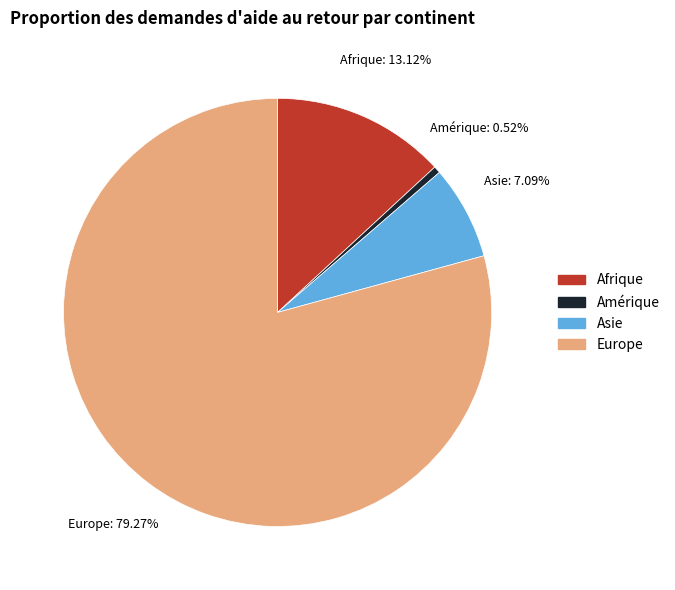

Count the number of slices in the pie.

4